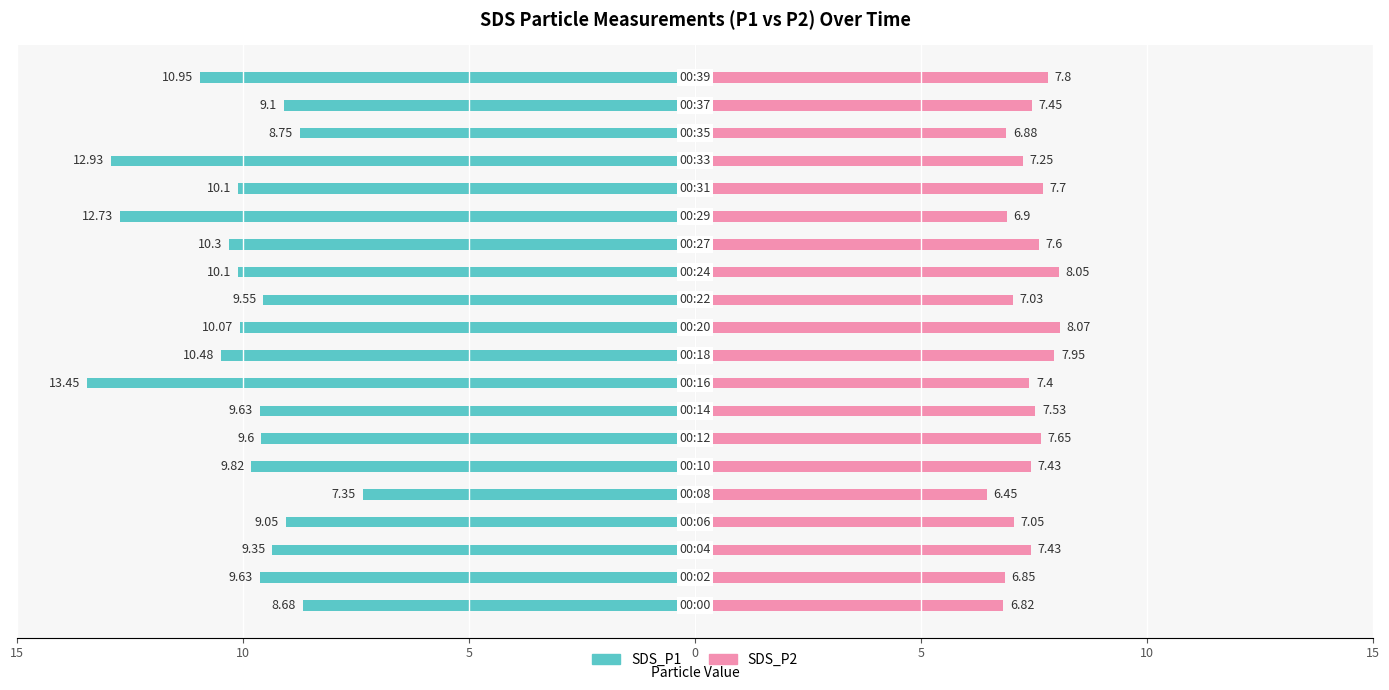

How many bars are there in total?

40